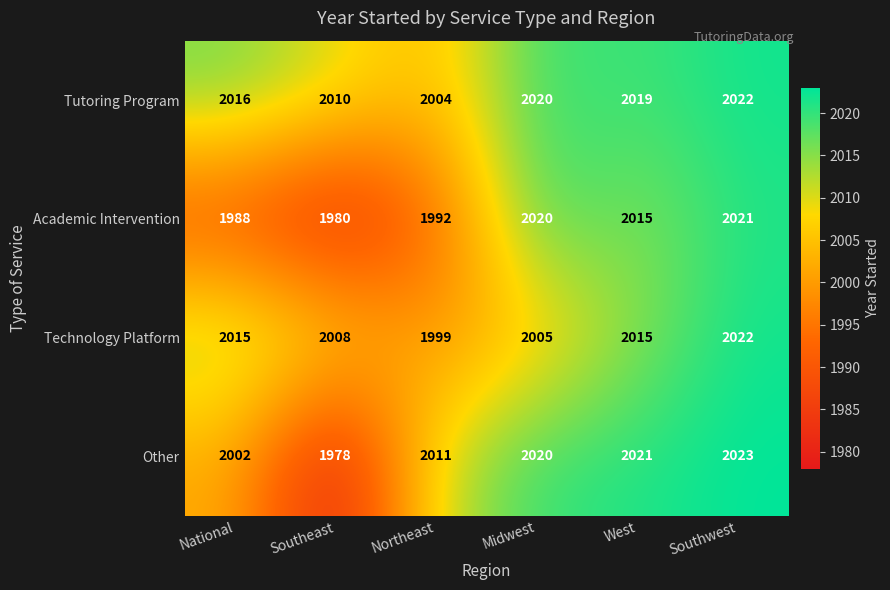

What is the total value across all series at Northeast?

8006